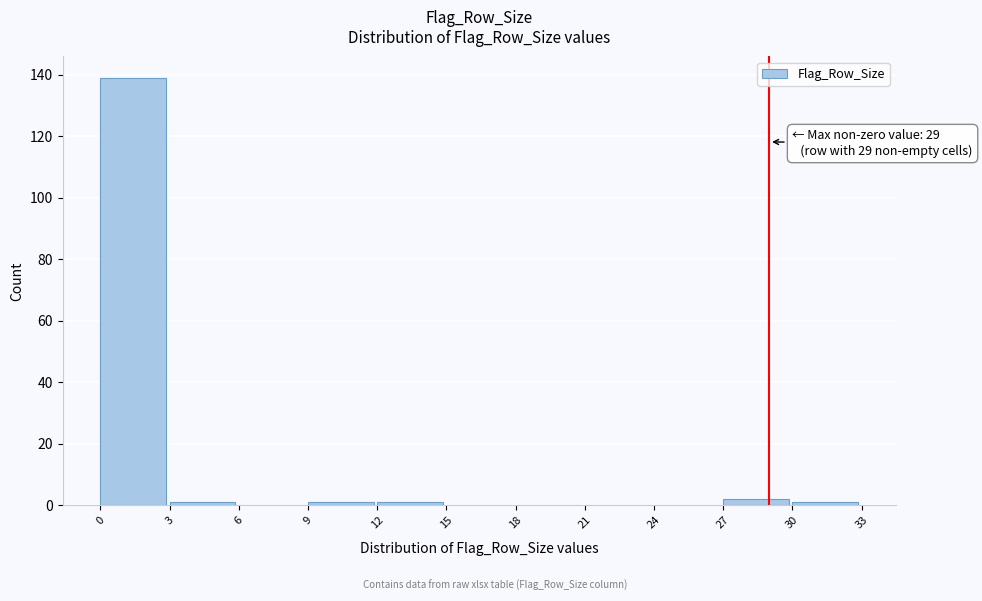

Which range on the x-axis has the tallest bar?

0 to 3